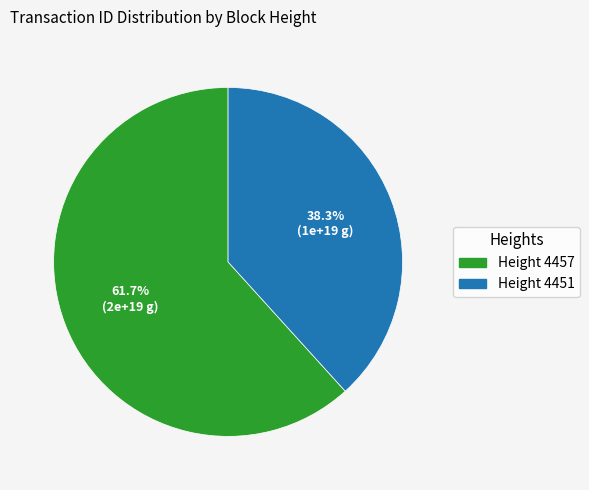

Does any single category account for the majority?

Yes